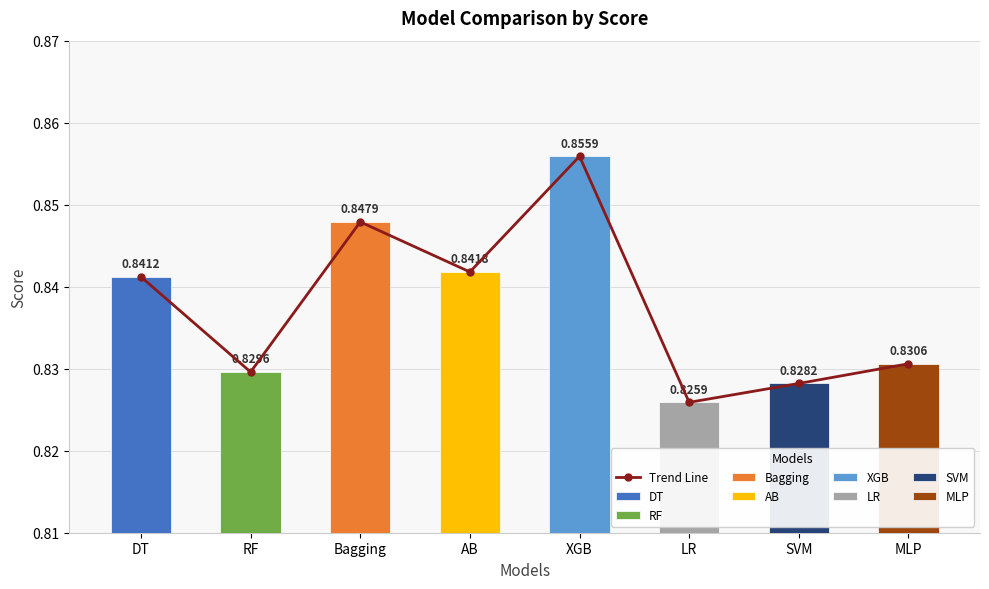

List the labels in order of value, largest first.

XGB, Bagging, AB, DT, MLP, RF, SVM, LR